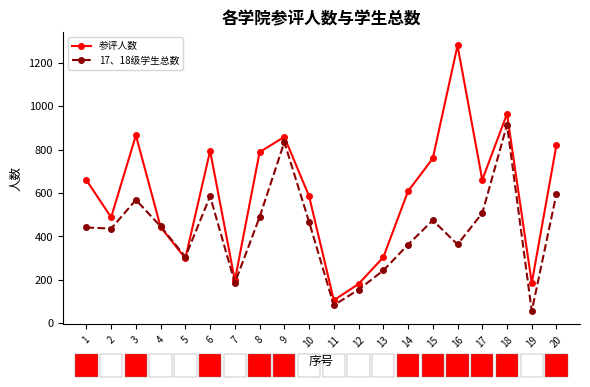

What is the value of the 17、18级学生总数 point at the 12th from the left?

155